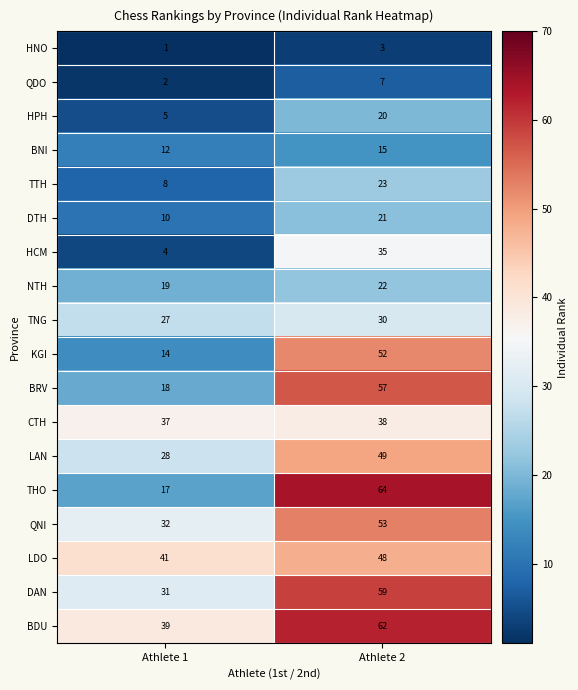

Count the number of data series in this chart.

18